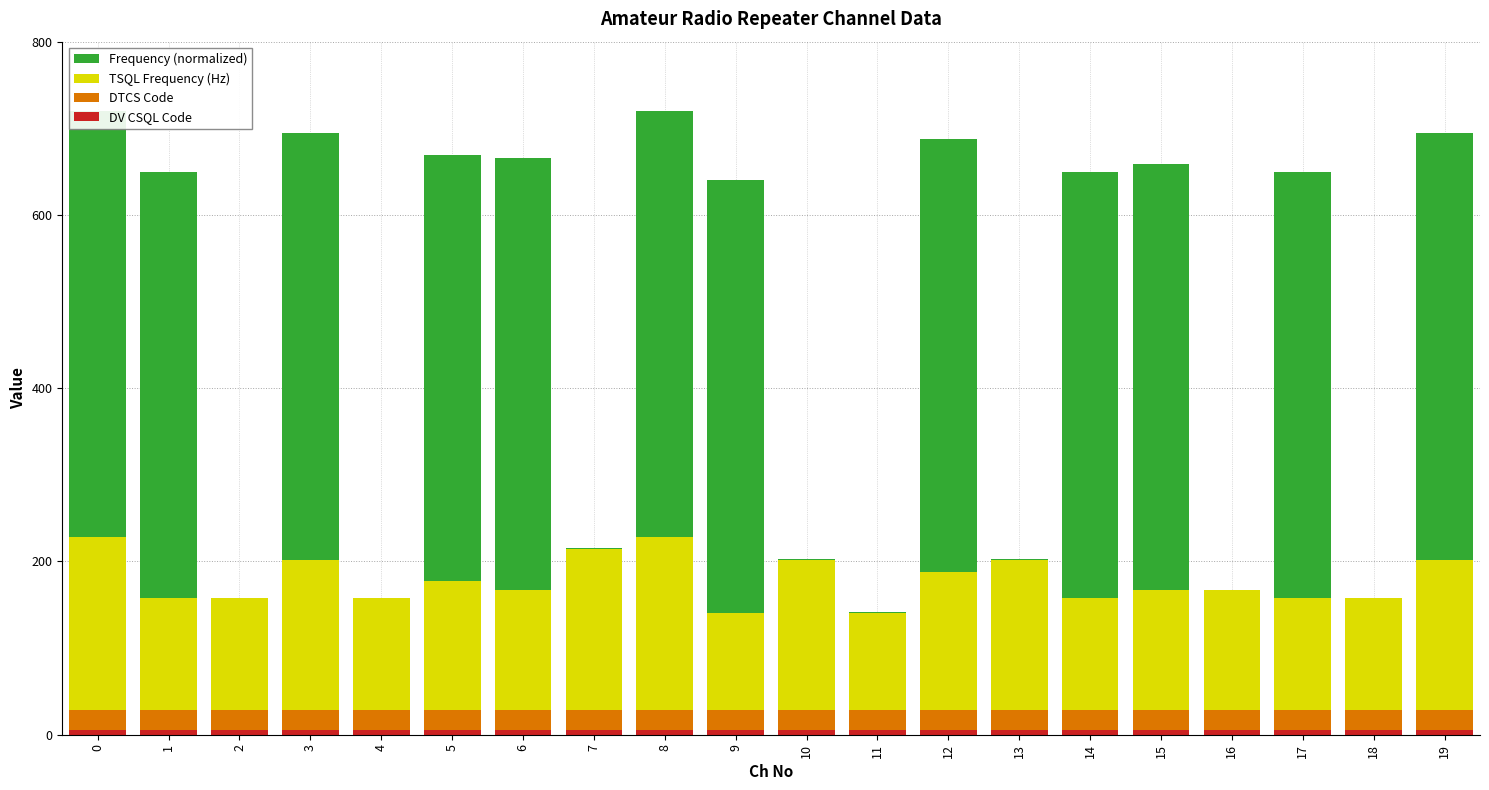

Does the chart contain stacked bars?

Yes